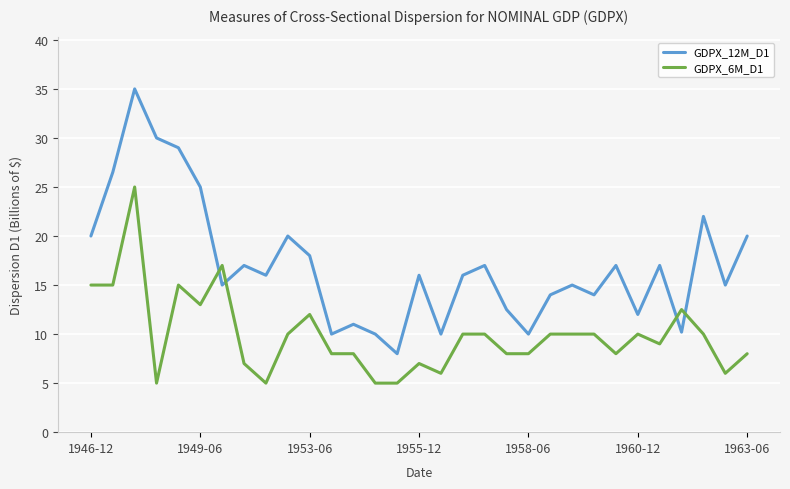

Which series has the largest total across all categories?

GDPX_12M_D1